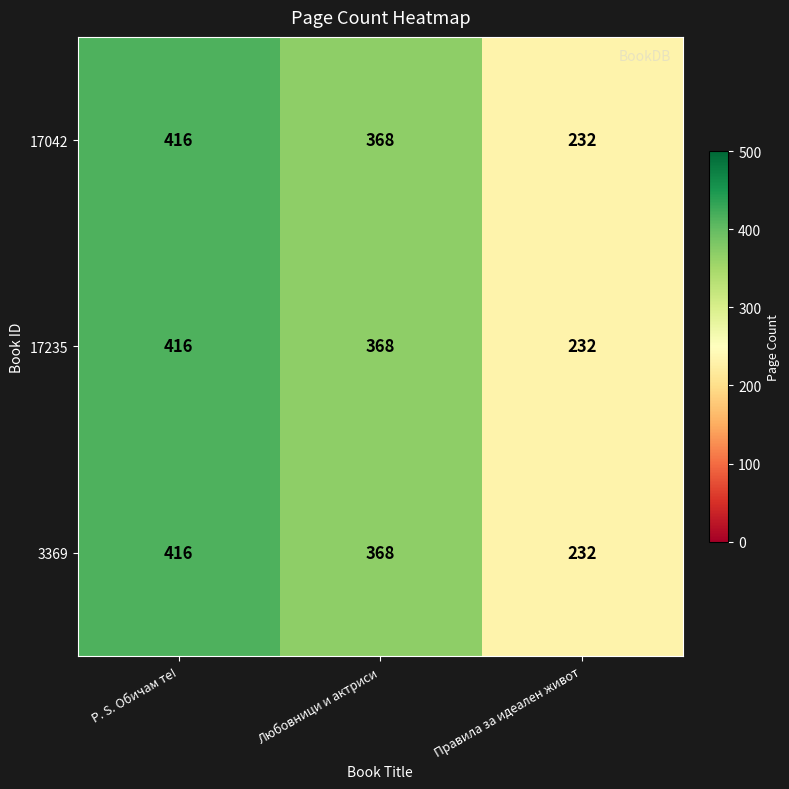

Count the number of categories in the chart.

3